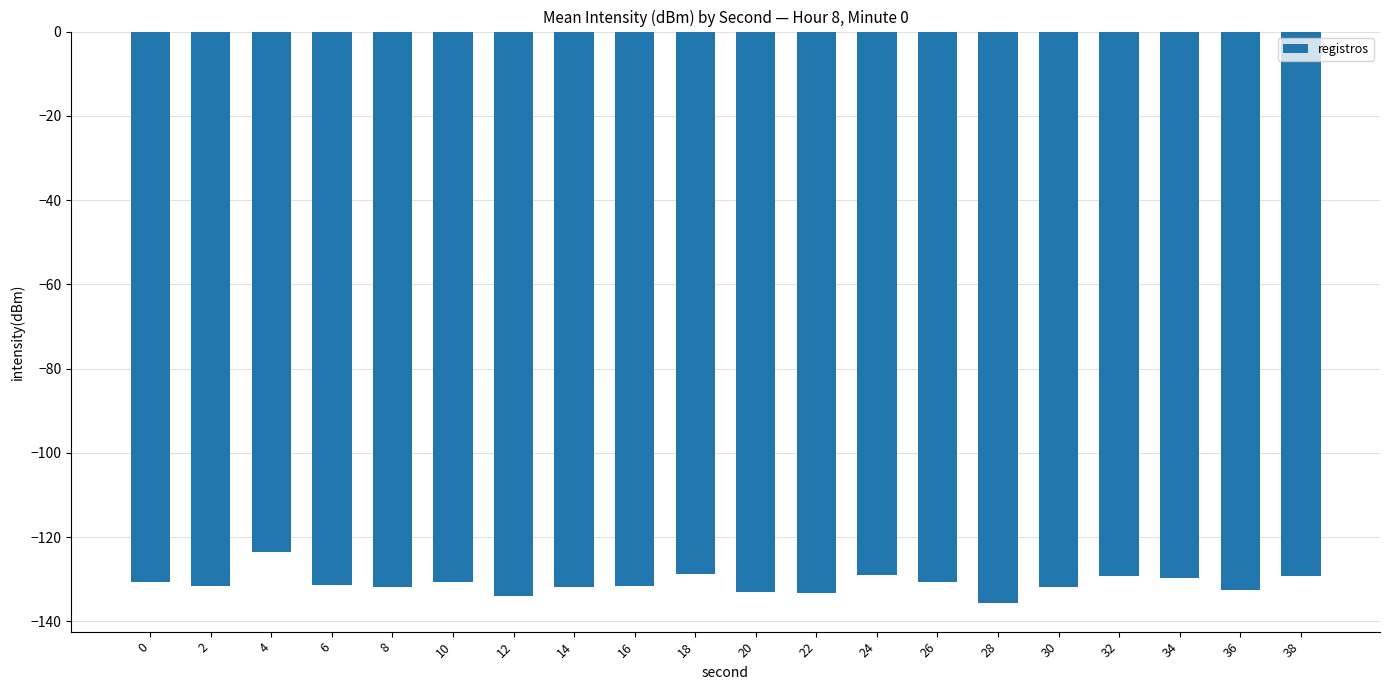

What is the average value?

-131.0